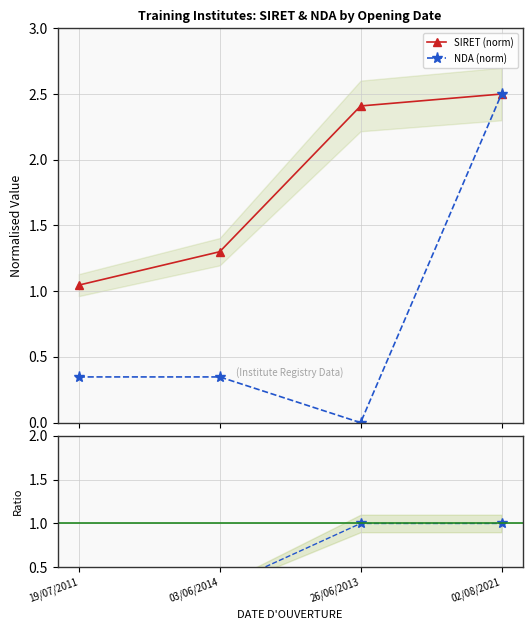

The SIRET (norm) series shows 2.4 at 26/06/2013. True or false?

True